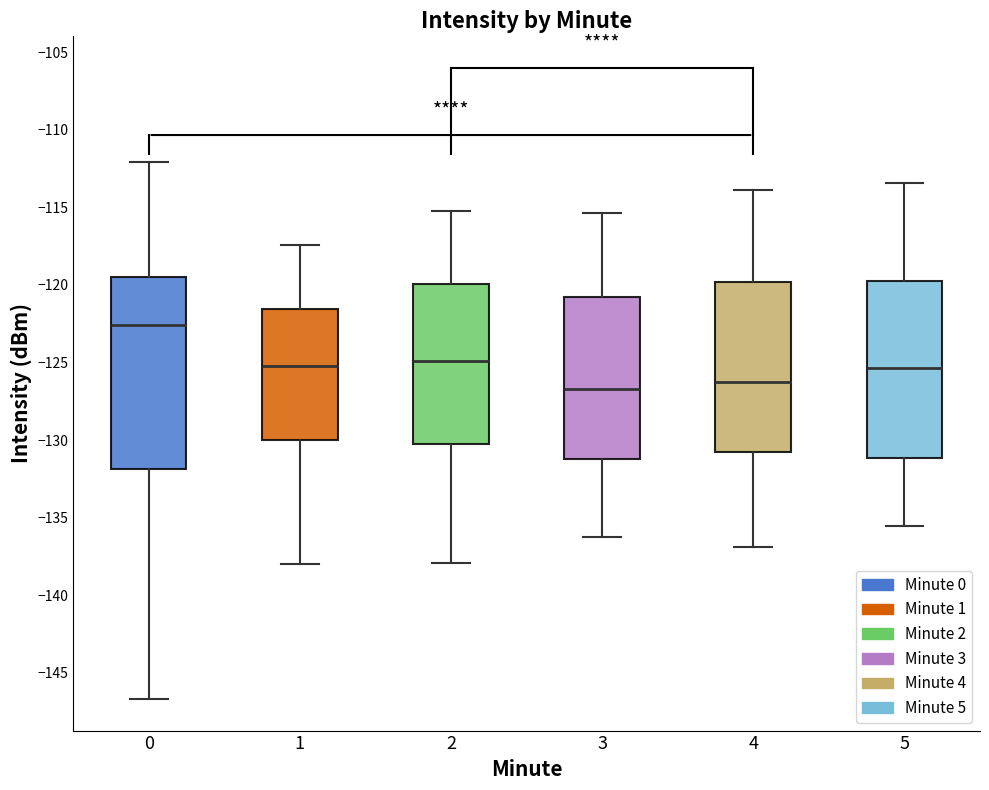

Comparing the boxes themselves (not the whiskers), which one is the tallest?

0